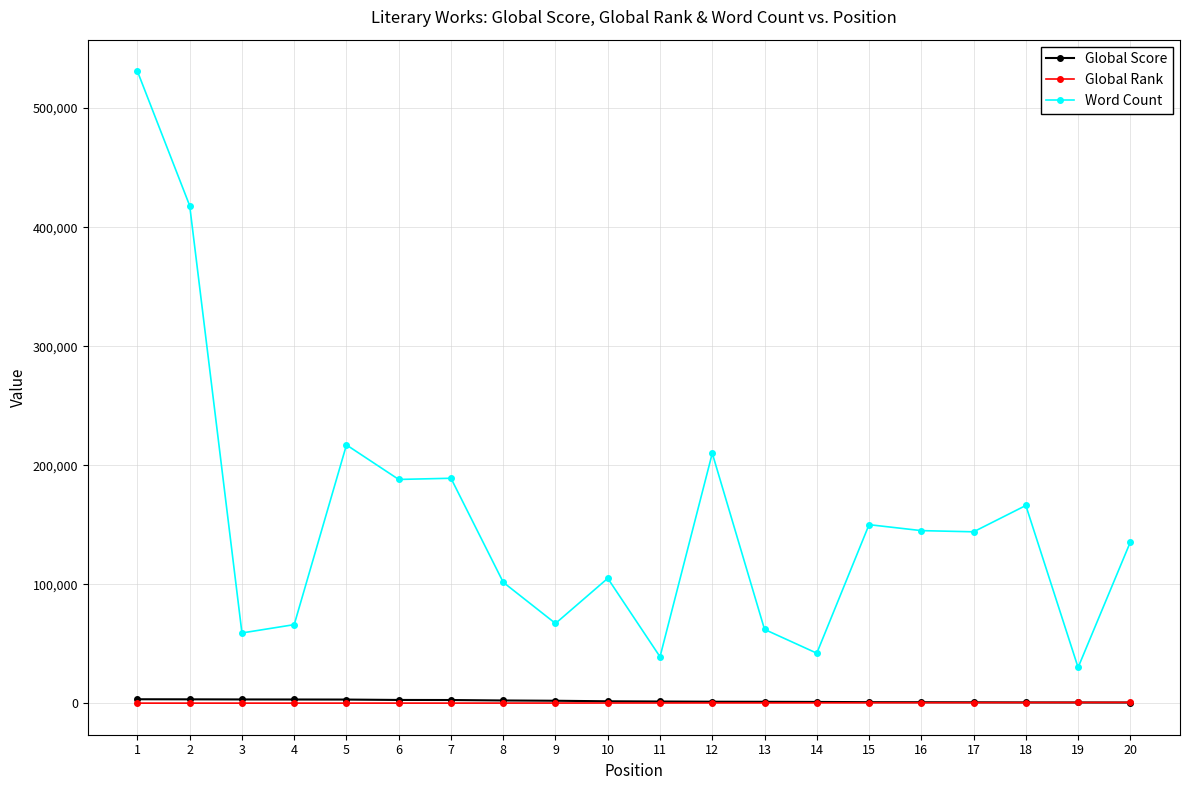

The value of Global Score at 13 is 1177. True or false?

True